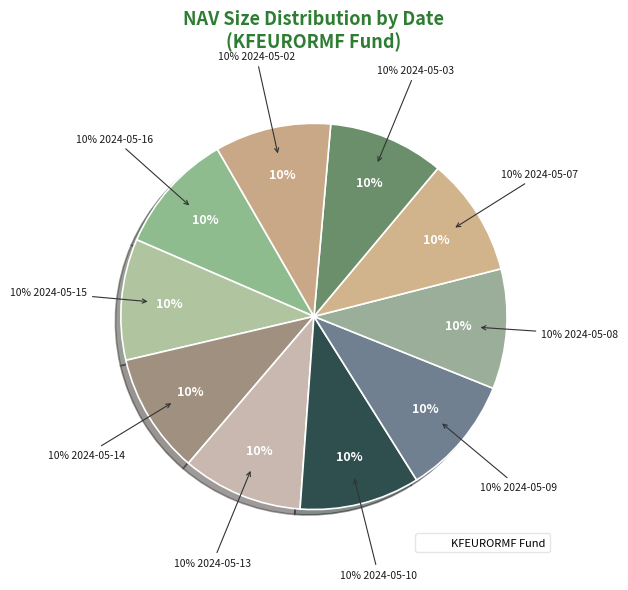

Which category has the biggest portion of the pie?

2024-05-16